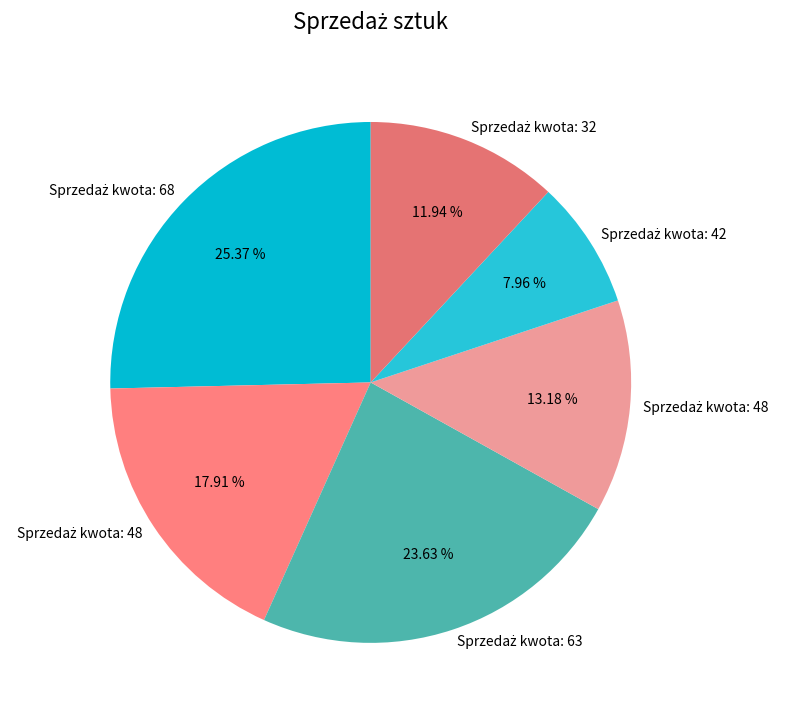

Count the number of slices in the pie.

6